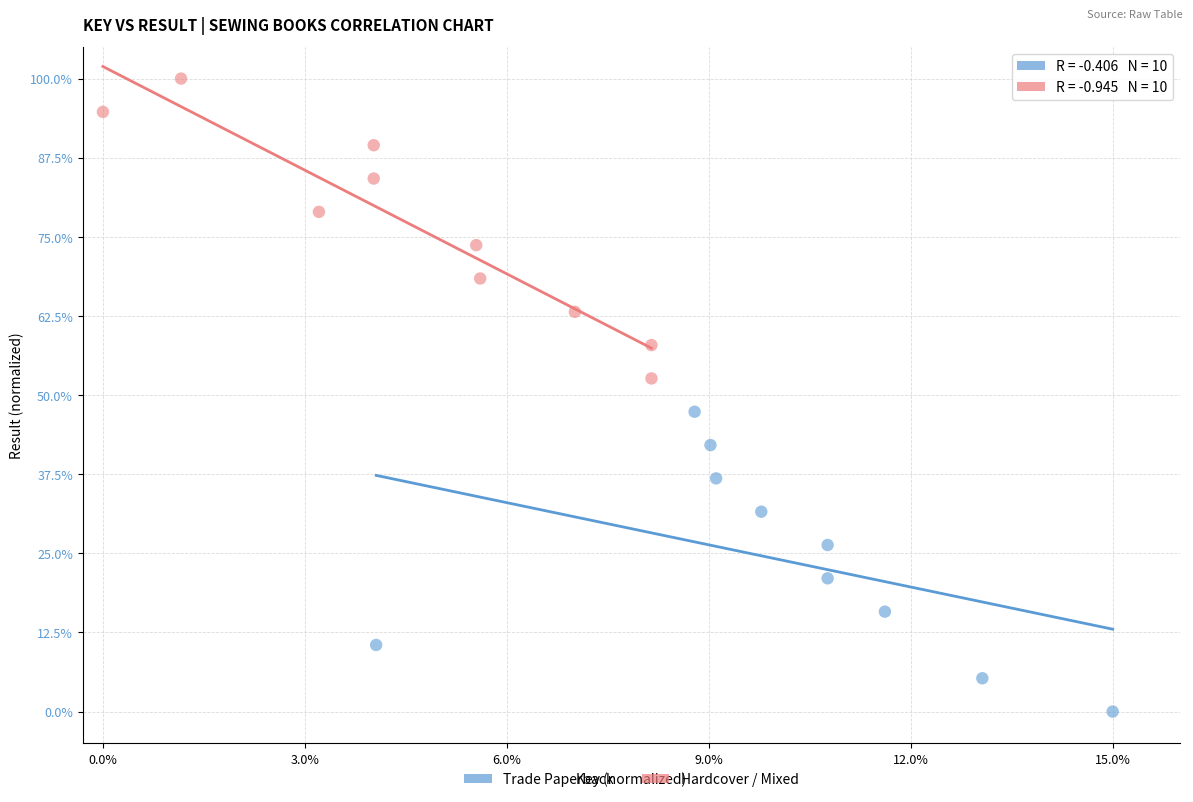

Which series contains the lowest Y value?

Trade Paperback